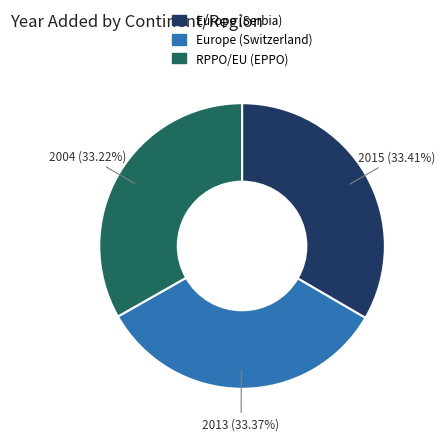

Do Europe (Serbia) and RPPO/EU (EPPO) together represent more than half of the pie?

Yes